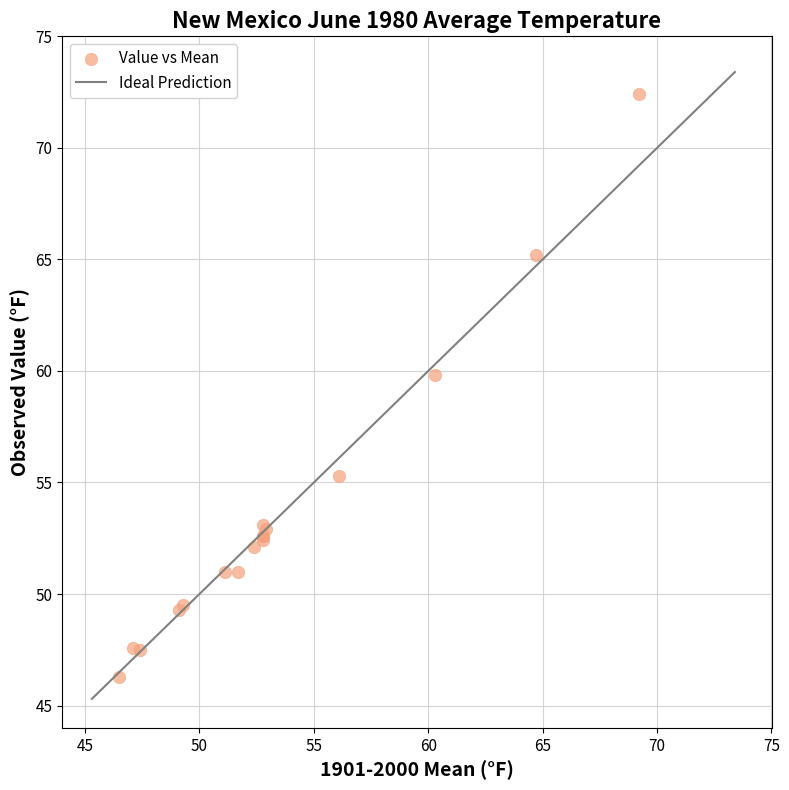

What Y value in the scatter plot is closest to 59?

59.8